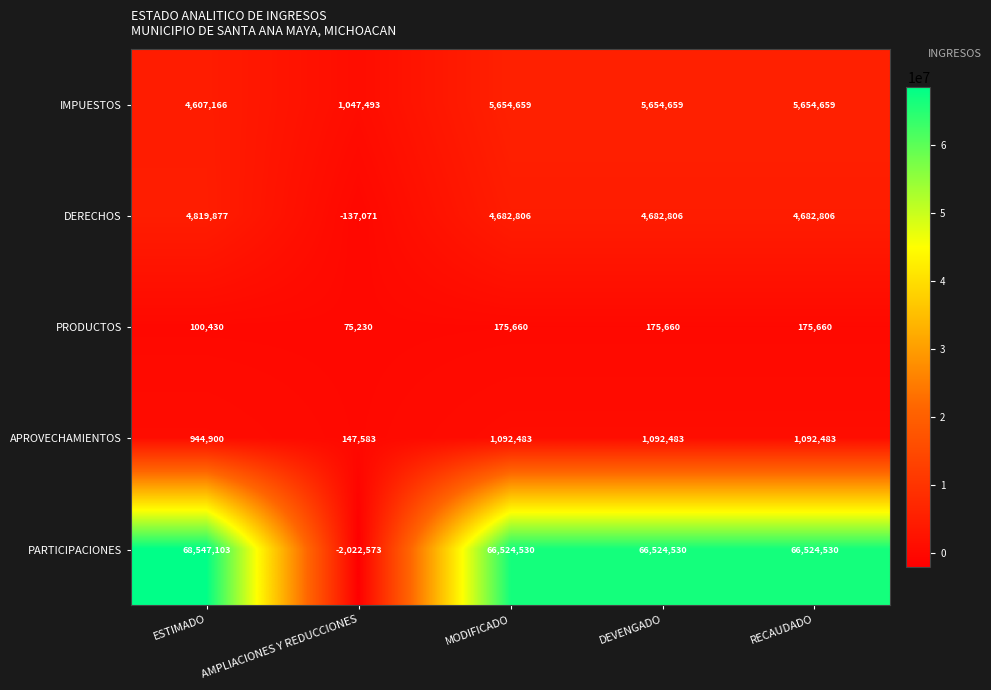

How many distinct data groups are displayed?

5